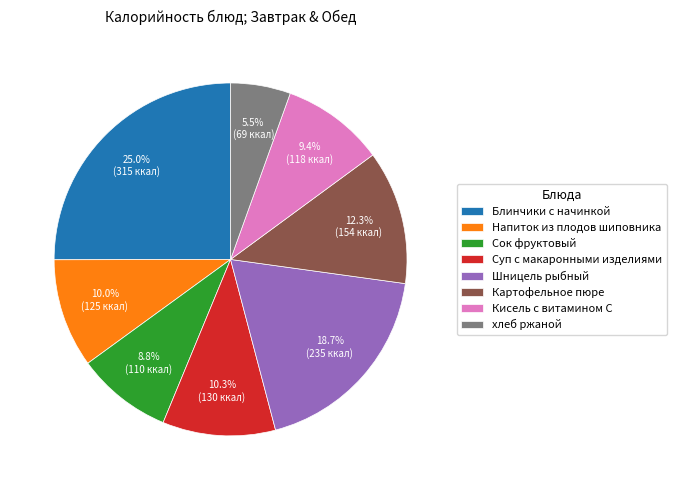

To the nearest percent, what is the combined percentage of Картофельное пюре and Сок фруктовый?

21%